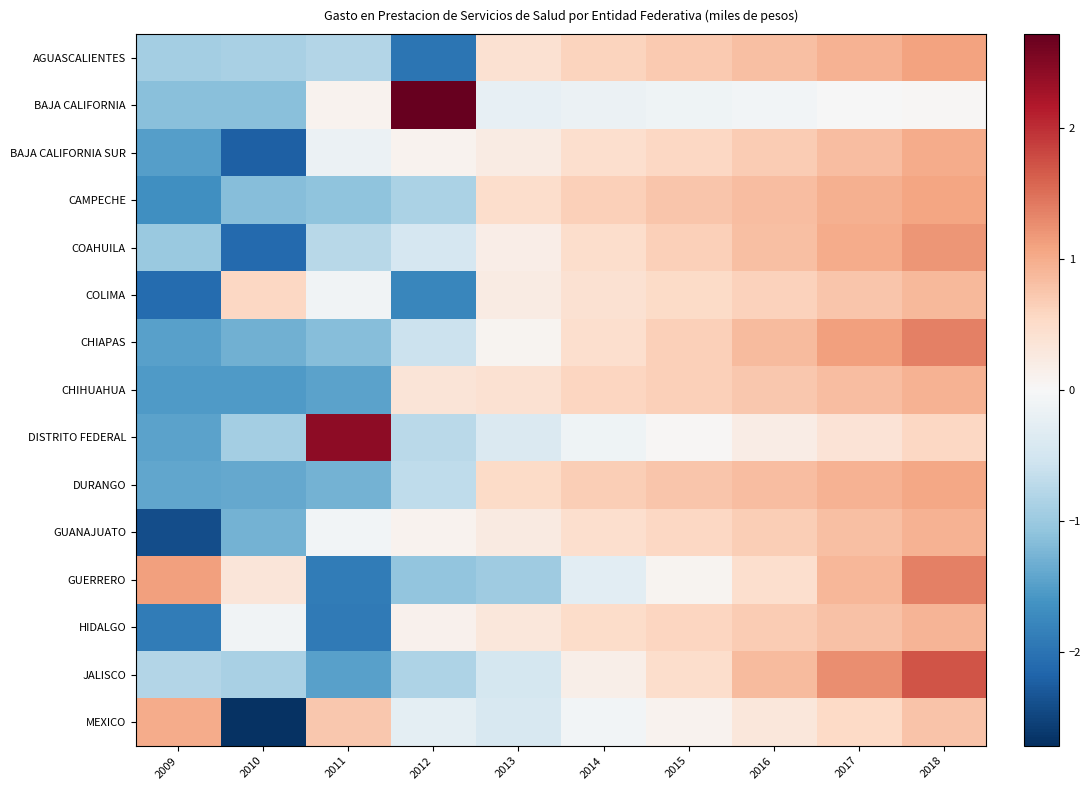

Which series has the largest total across all categories?

DISTRITO FEDERAL